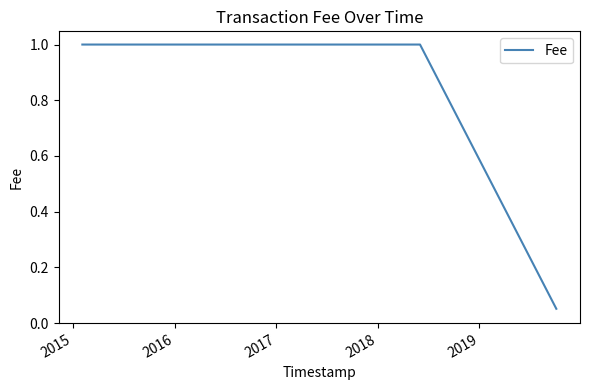

Does the chart display data point markers on the line(s)?

No